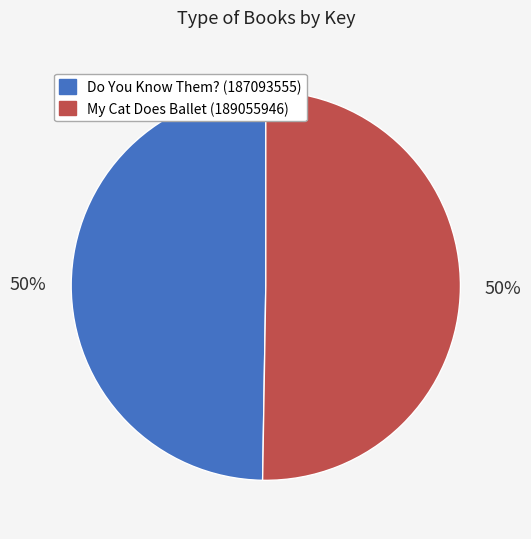

To the nearest percent, what is the average slice percentage?

50%